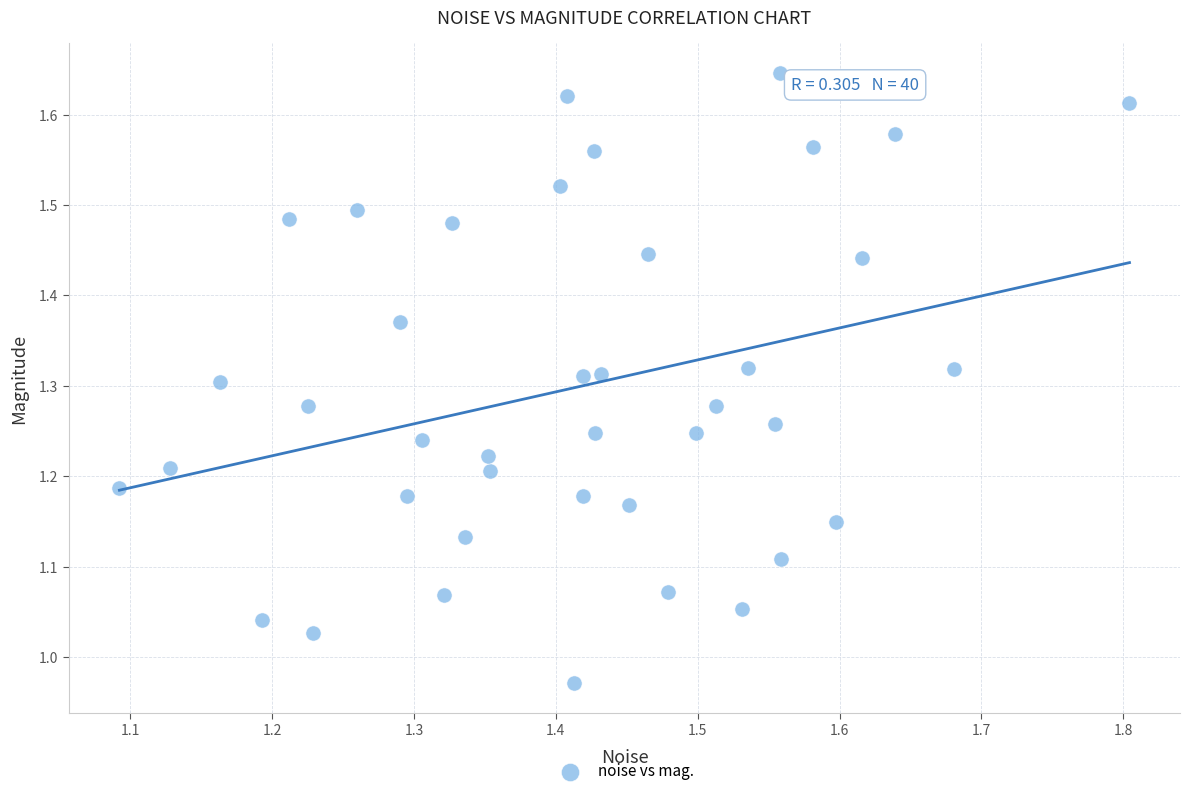

What is the range of X values (max minus min)?

0.7